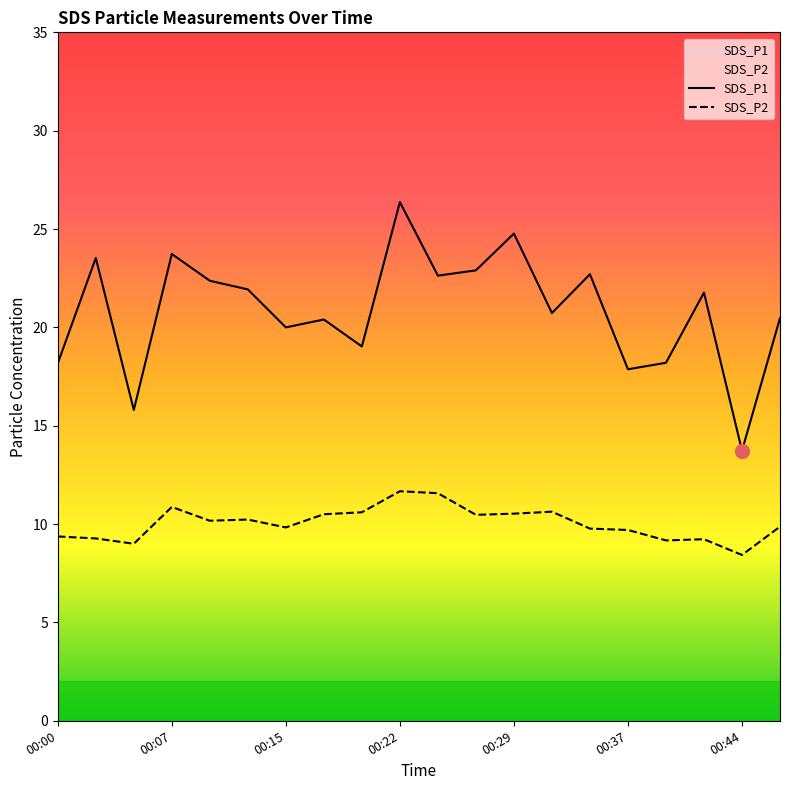

At which category does the chart reach its peak across all series?

00:22